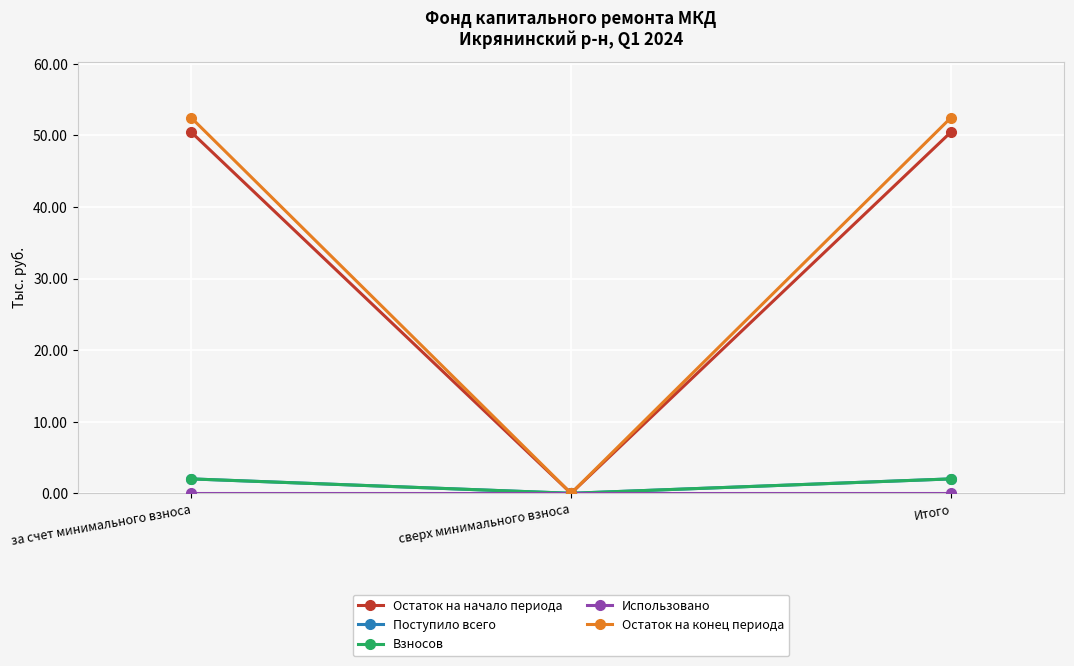

Is this an area chart (filled region under the line)?

No